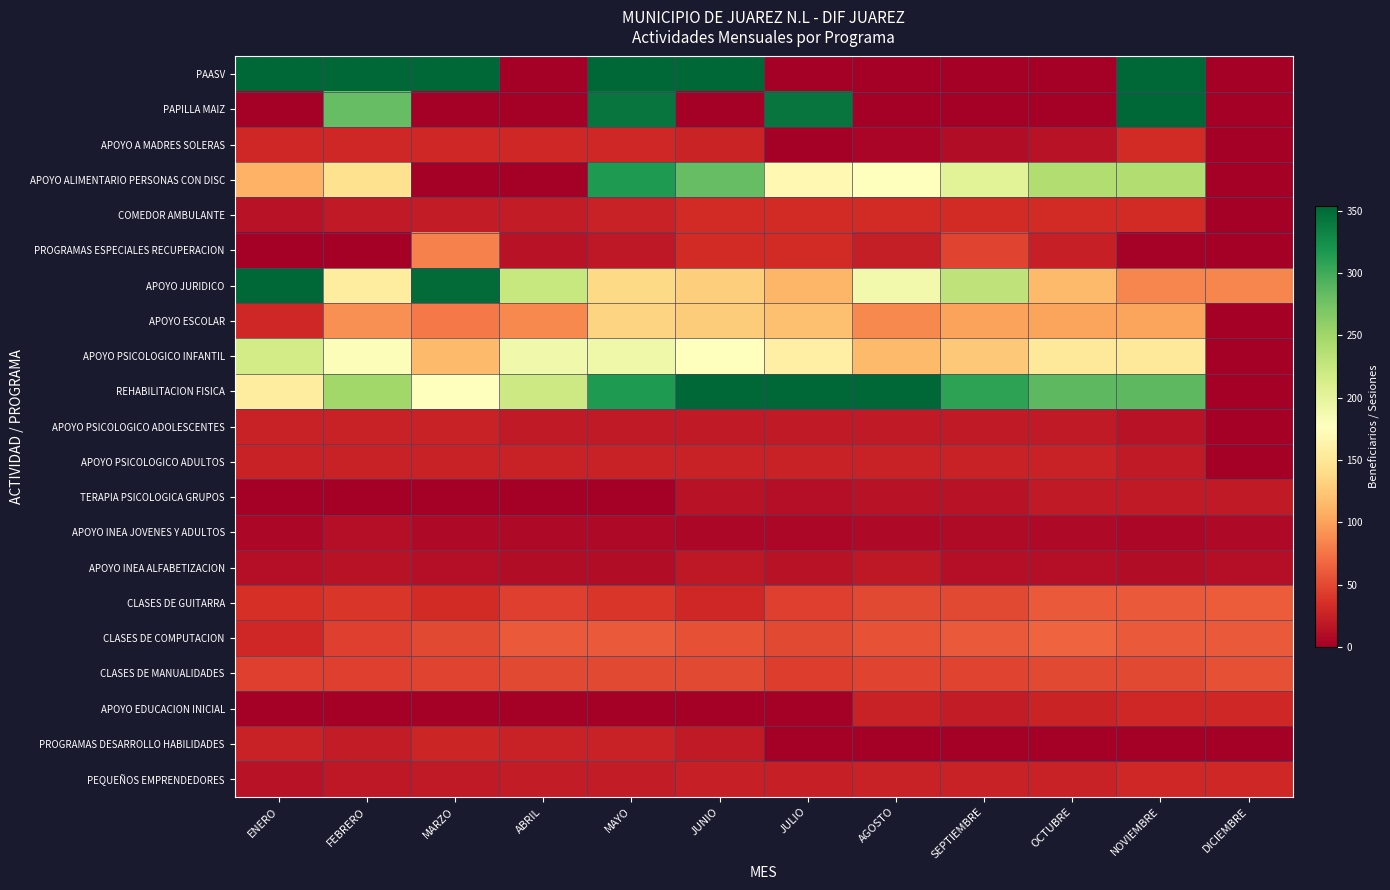

What is the maximum value shown in the chart?

11808